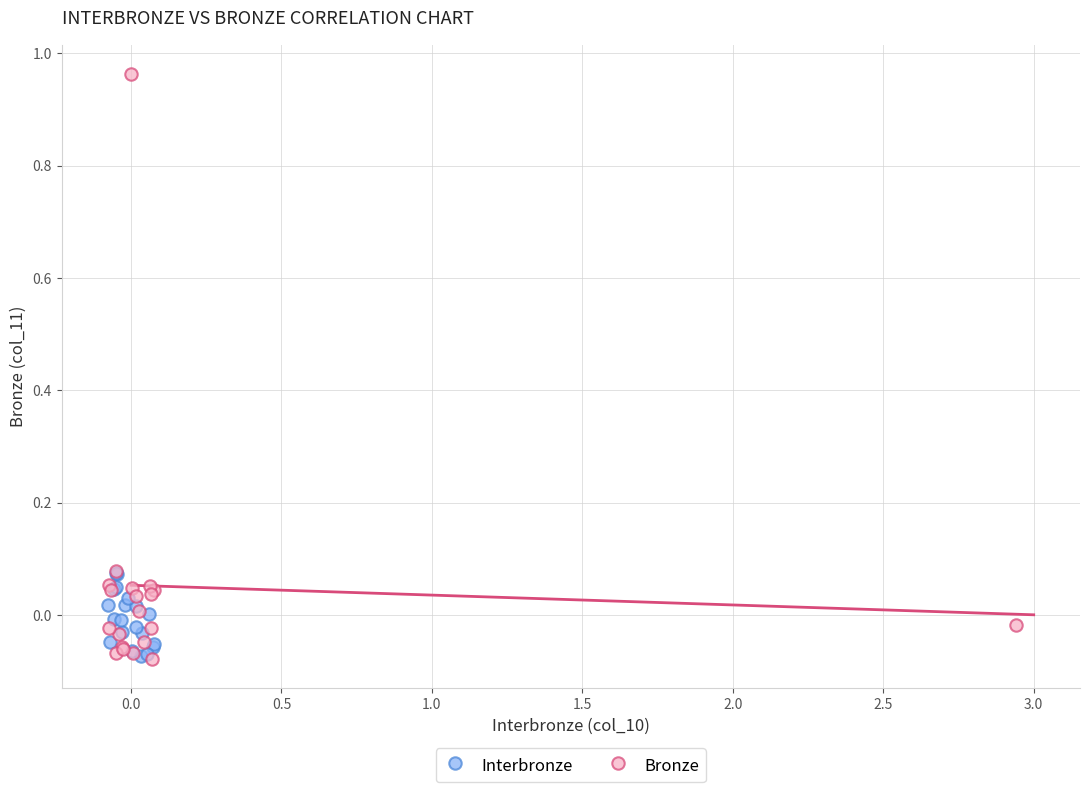

Which series has the largest Y range (max minus min)?

Bronze